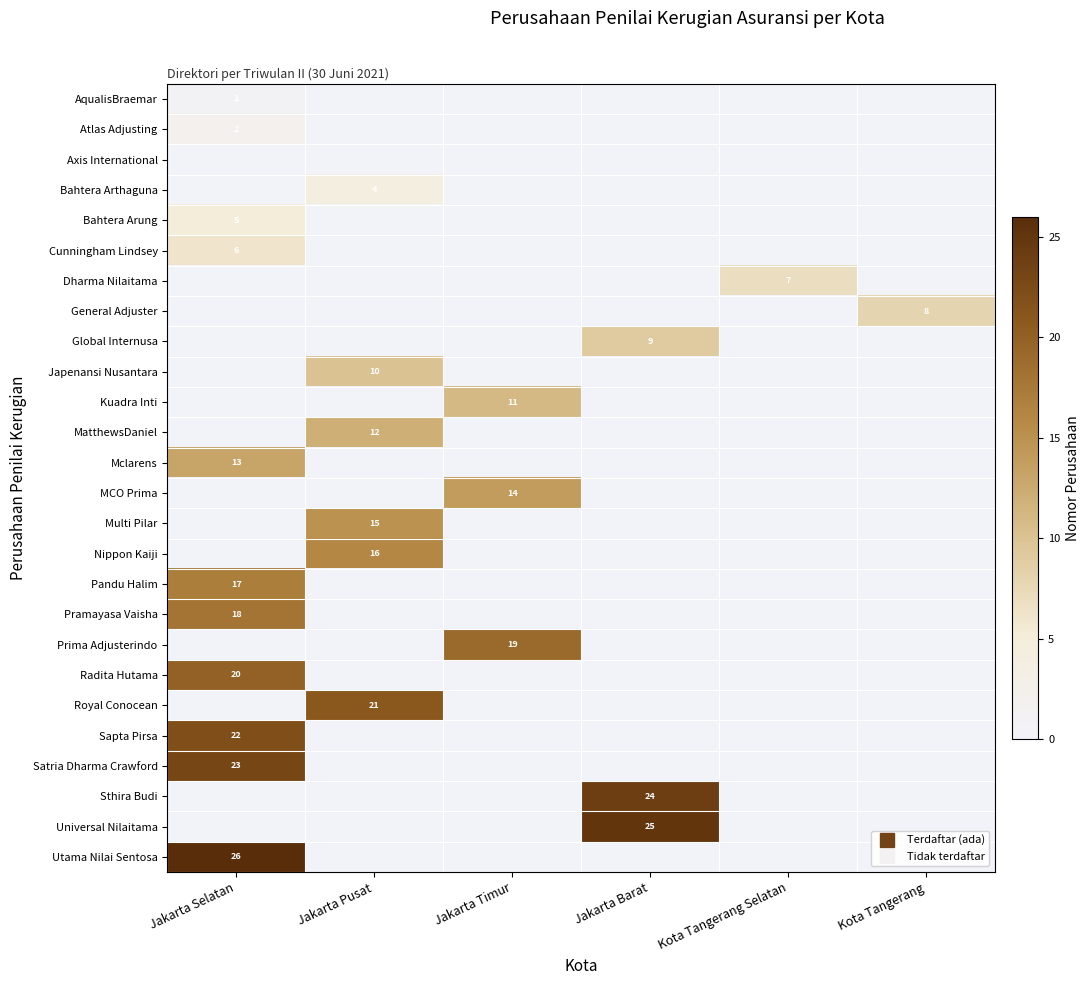

At how many categories does at least one series exceed 7?

5